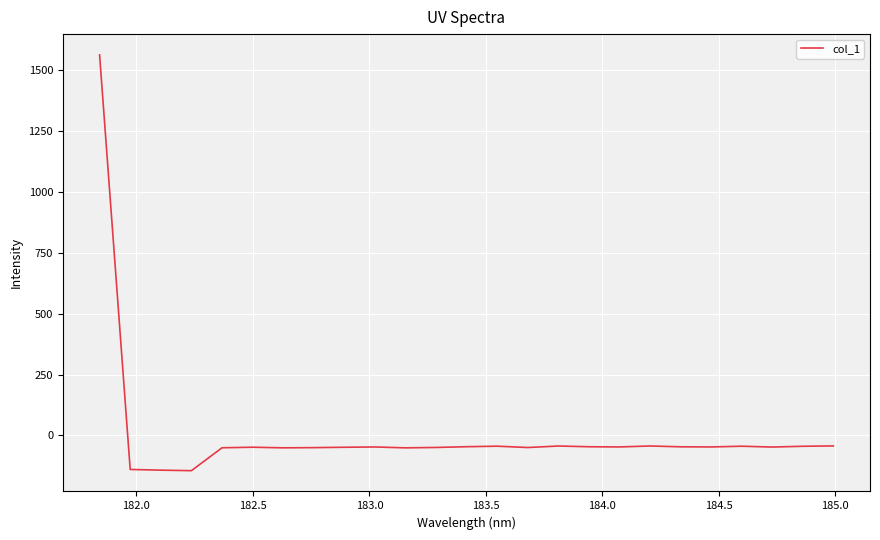

What is the difference between the maximum and minimum values?

1708.7